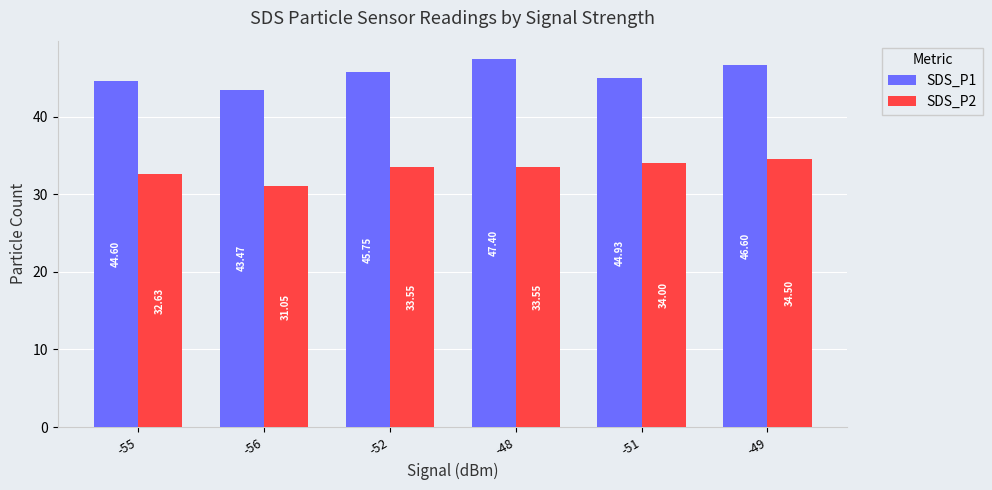

What is the average value of the SDS_P2 series?

33.2